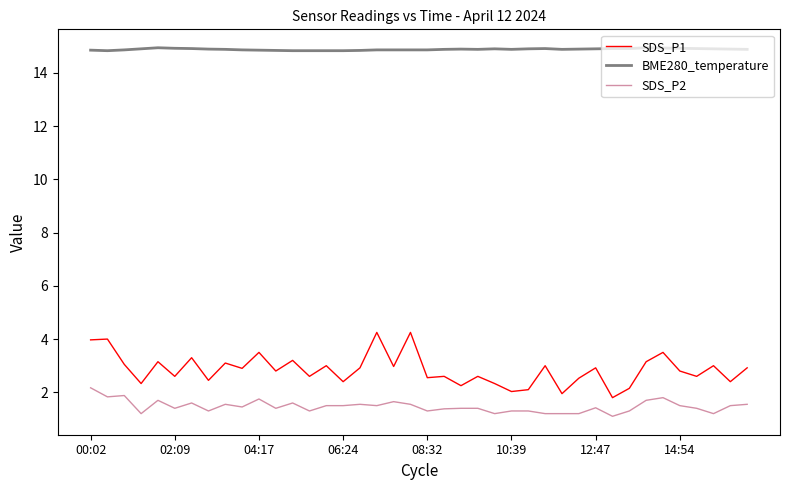

Which series has the largest total across all categories?

BME280_temperature